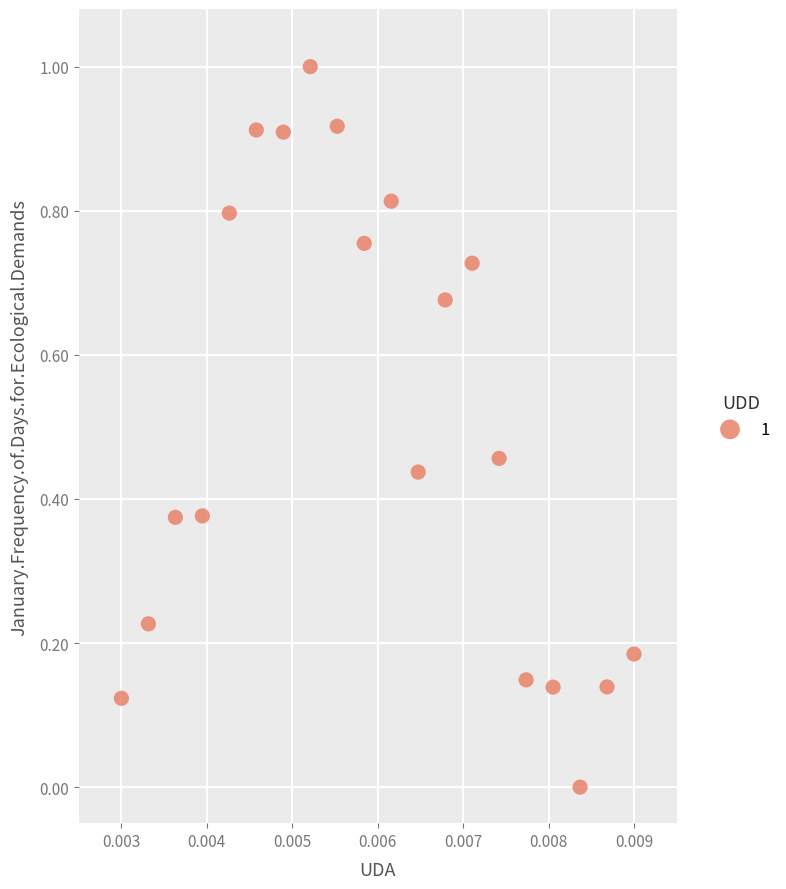

What is the range of Y values (max minus min)?

1.0